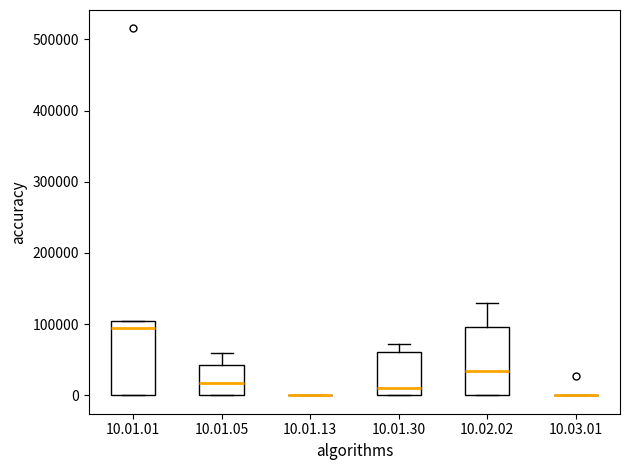

Reading left to right, transcribe this box plot: for each box, give where its median line is, the range the box spans, and where its two whiskers end, as read against the y-axis. The values are not printed on the chart, so give them approximately, as read against the axis.

10.01.01: median 90000, box 0 to 110000, whiskers 0 to 110000
10.01.05: median 20000, box 0 to 40000, whiskers 0 to 60000
10.01.13: box collapsed to a line at 0, whiskers 0 to 0
10.01.30: median 10000, box 0 to 60000, whiskers 0 to 70000
10.02.02: median 30000, box 0 to 100000, whiskers 0 to 130000
10.03.01: box collapsed to a line at 0, whiskers 0 to 0